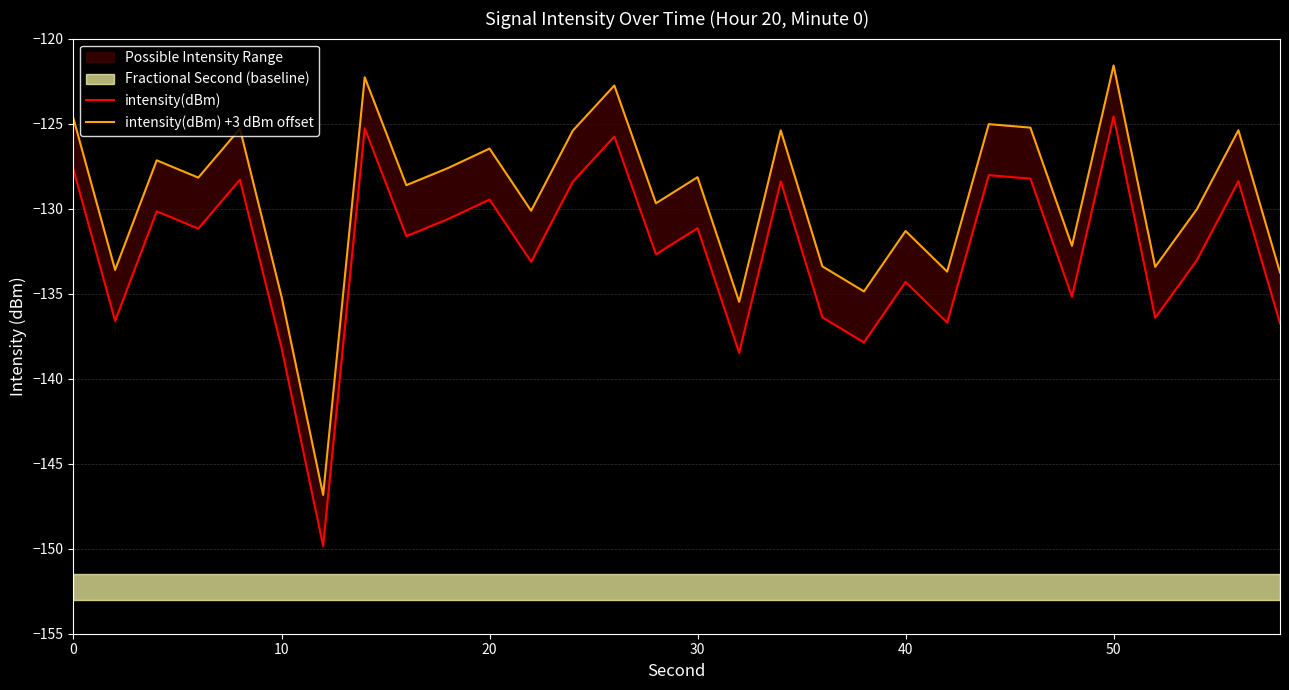

What is the difference between the second highest and second lowest values in the intensity(dBm) series?

13.2